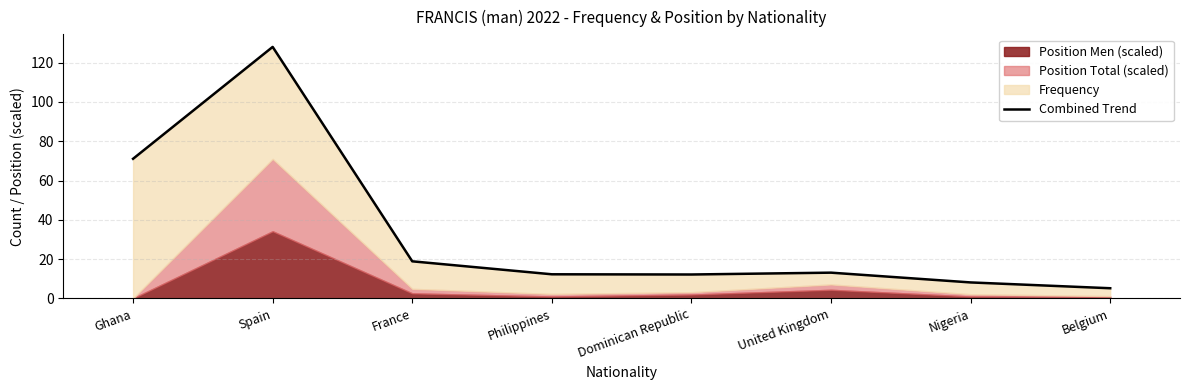

What is the average value?

33.6